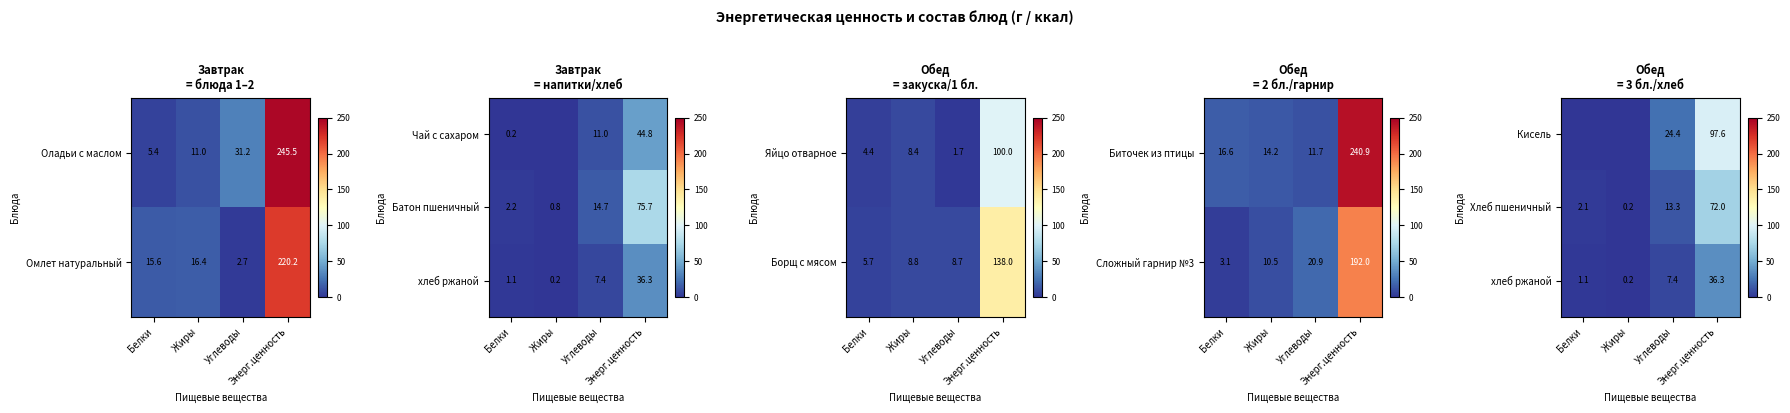

What is the total value across all series at Белки?

3.3